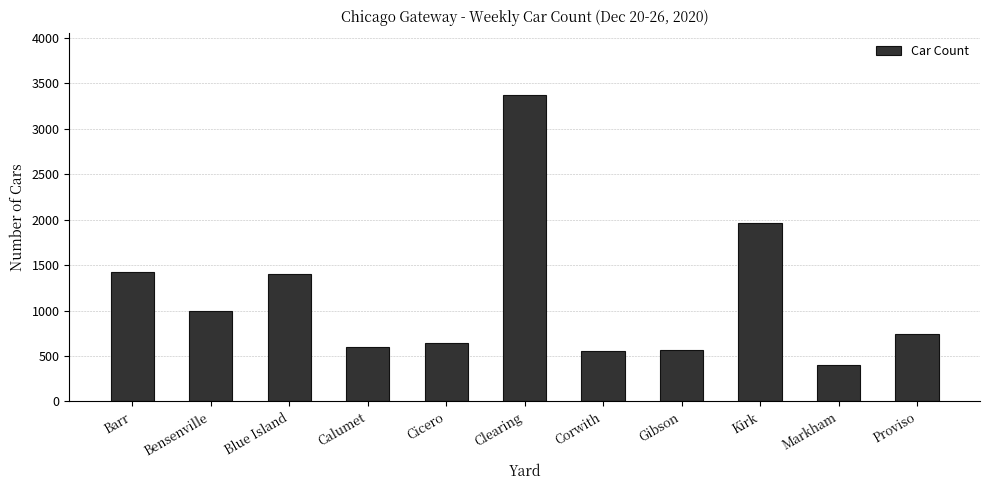

What is the value of the 8th bar from the left?

567